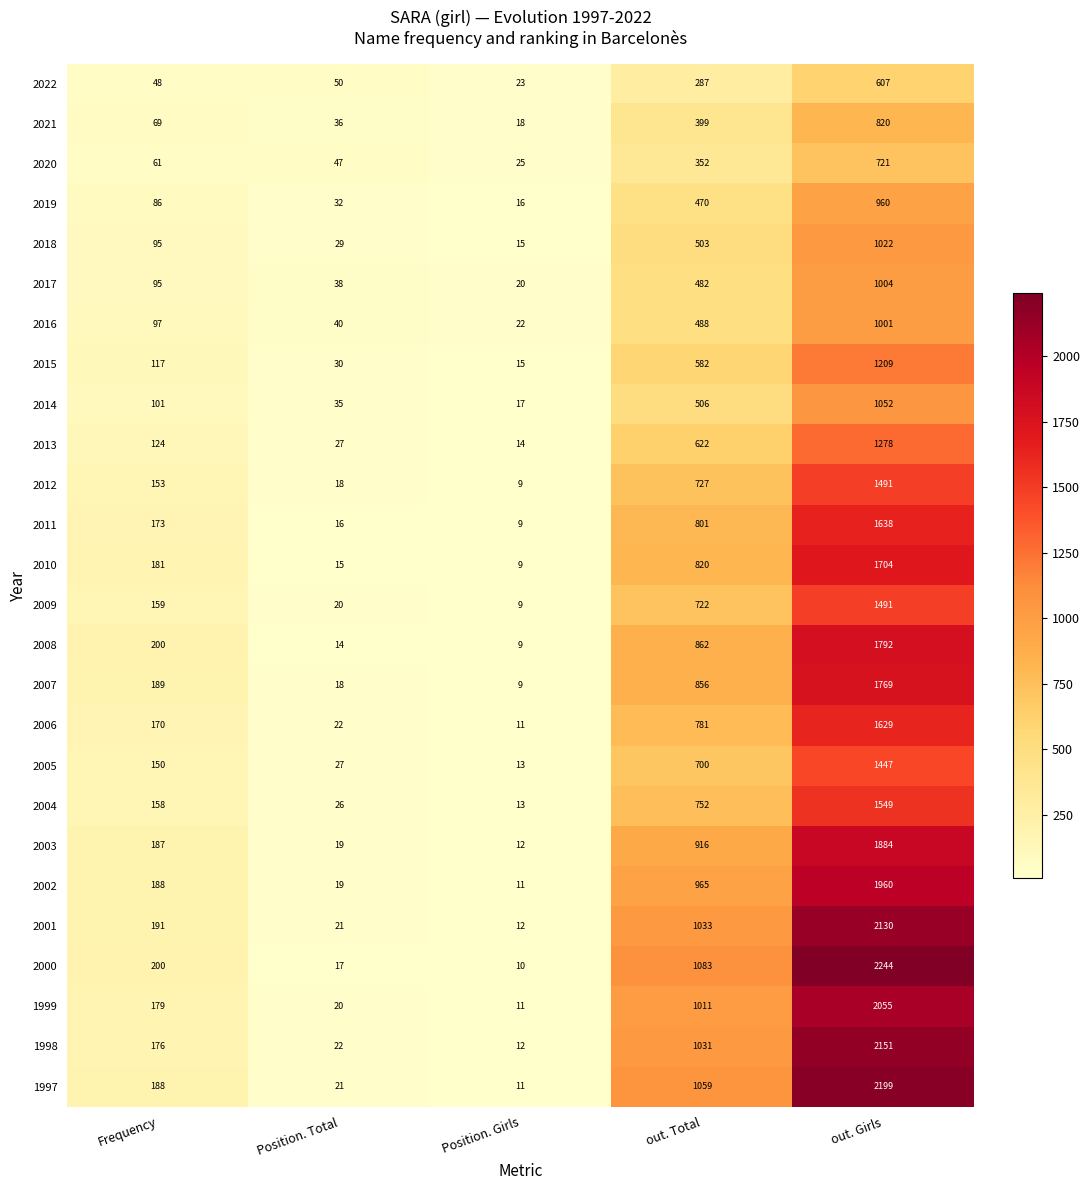

List the labels in order of 2000 value, smallest first.

Position. Girls, Position. Total, Frequency, out. Total, out. Girls